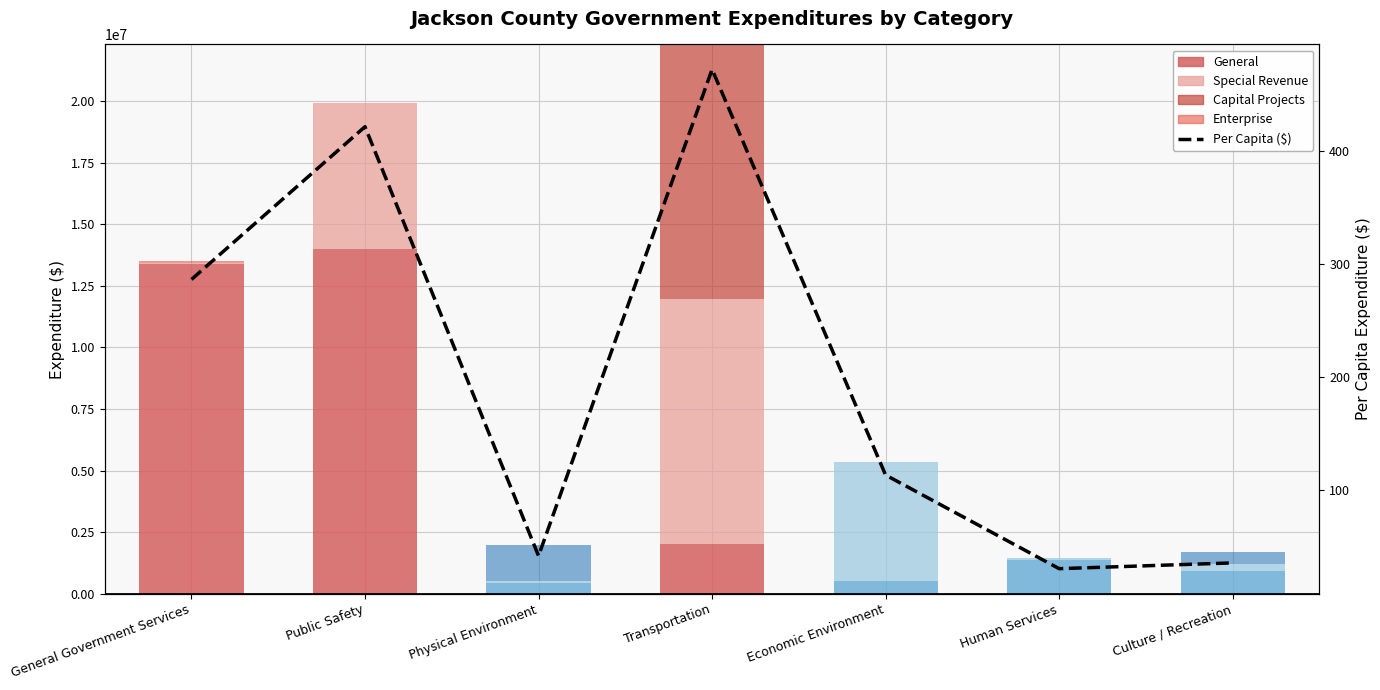

How many groups of bars are there?

7